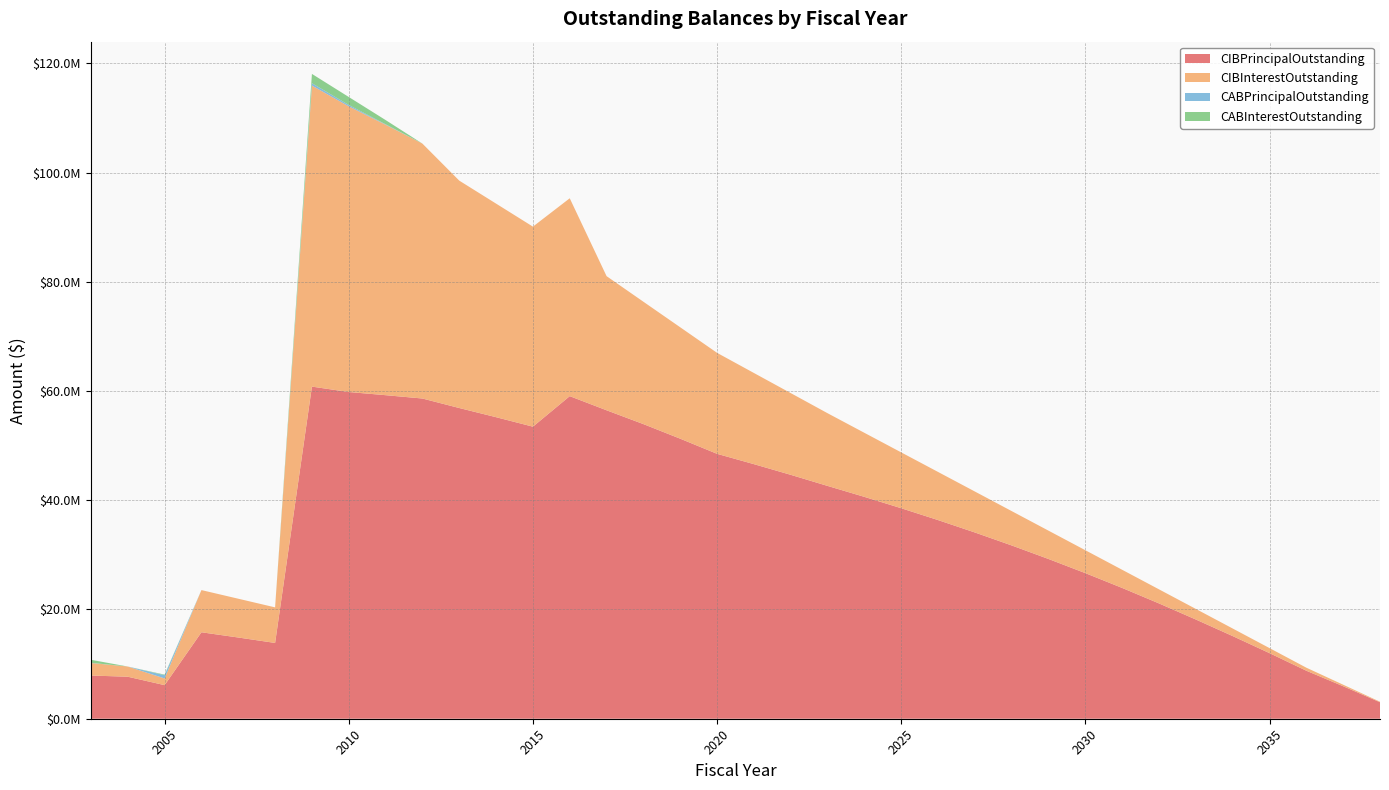

Reading right to left, transcribe all the data shown in this chart.

CIBPrincipalOutstanding: 2038=3020000.0	2037=5950000.0	2036=8790000.0	2035=12010000.0	2034=15135000.0	2033=18165000.0	2032=21110000.0	2031=23945000.0	2030=26655000.0	2029=29245000.0	2028=31725000.0	2027=34100000.0	2026=36370000.0	2025=38540000.0	2024=40620000.0	2023=42625000.0	2022=44655000.0	2021=46610000.0	2020=48500000.0	2019=51270000.0	2018=53940000.0	2017=56470000.0	2016=59060000.0	2015=53470000.0	2014=55205000.0	2013=56885000.0	2012=58625000.0	2011=59235000.0	2010=59815000.0	2009=60805000.0	2008=13875000.0	2007=14870000.0	2006=15830000.0	2005=6150000.0	2004=7690000.0	2003=7910000.0
CIBInterestOutstanding: 2038=94375.0	2037=280312.5	2036=555000.0	2035=922756.3	2034=1384487.5	2033=1936800.0	2032=2576006.3	2031=3322512.5	2030=4194012.6	2029=5184262.6	2028=6287556.3	2027=7498250.1	2026=8811443.8	2025=10222237.6	2024=11726281.4	2023=13307825.1	2022=14963518.9	2021=16690512.7	2020=18486356.4	2019=20395950.2	2018=22403881.4	2017=24559526.4	2016=36224306.6	2015=36623152.6	2014=39101800.1	2013=41632422.6	2012=46666557.6	2011=49516806.4	2010=52298980.1	2009=55112708.9	2008=6513437.5	2007=7102021.2	2006=7722300.0	2005=1223611.2	2004=1868543.8	2003=2294892.2
CABPrincipalOutstanding: 2038=0.0	2037=0.0	2036=0.0	2035=0.0	2034=0.0	2033=0.0	2032=0.0	2031=0.0	2030=0.0	2029=0.0	2028=0.0	2027=0.0	2026=0.0	2025=0.0	2024=0.0	2023=0.0	2022=0.0	2021=0.0	2020=0.0	2019=0.0	2018=0.0	2017=0.0	2016=0.0	2015=0.0	2014=0.0	2013=0.0	2012=0.0	2011=80000.0	2010=255000.0	2009=435000.0	2008=0.0	2007=0.0	2006=0.0	2005=595000.0	2004=0.0	2003=37627.0
CABInterestOutstanding: 2038=0.0	2037=0.0	2036=0.0	2035=0.0	2034=0.0	2033=0.0	2032=0.0	2031=0.0	2030=0.0	2029=0.0	2028=0.0	2027=0.0	2026=0.0	2025=0.0	2024=0.0	2023=0.0	2022=0.0	2021=0.0	2020=0.0	2019=0.0	2018=0.0	2017=0.0	2016=0.0	2015=0.0	2014=0.0	2013=0.0	2012=0.0	2011=775000.0	2010=1460000.0	2009=1700000.0	2008=0.0	2007=0.0	2006=0.0	2005=105000.0	2004=0.0	2003=547373.0